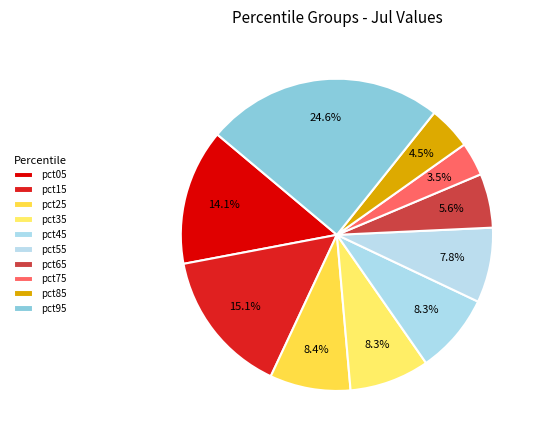

Is there any slice that represents more than half of the pie?

No